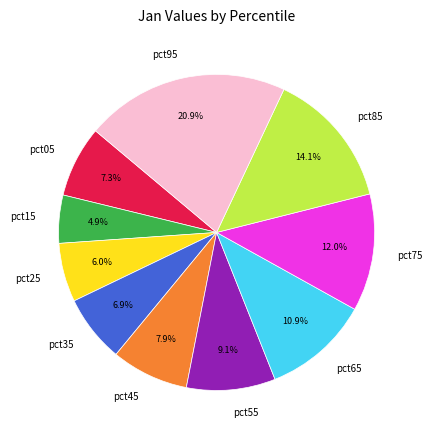

To the nearest percent, what portion does pct65 represent?

11%